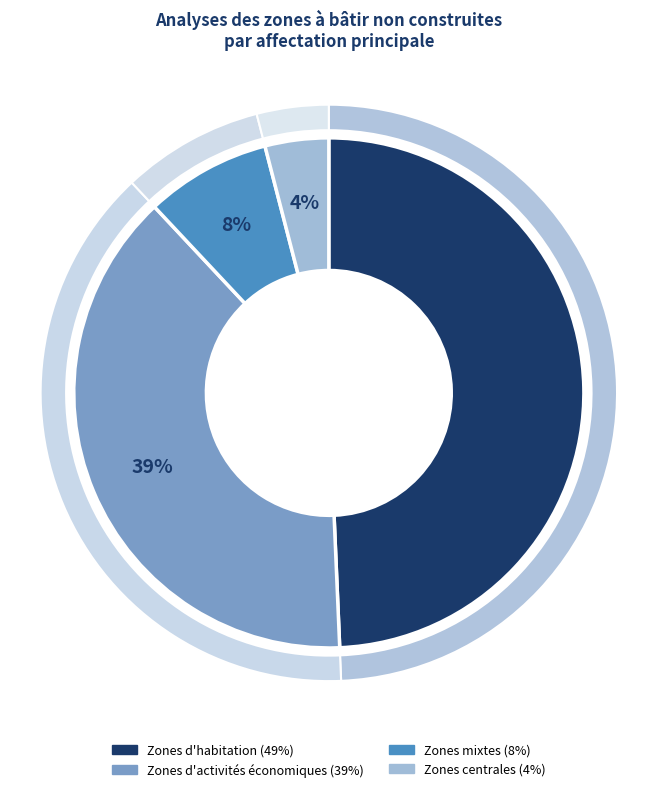

Is there any slice that represents more than half of the pie?

No